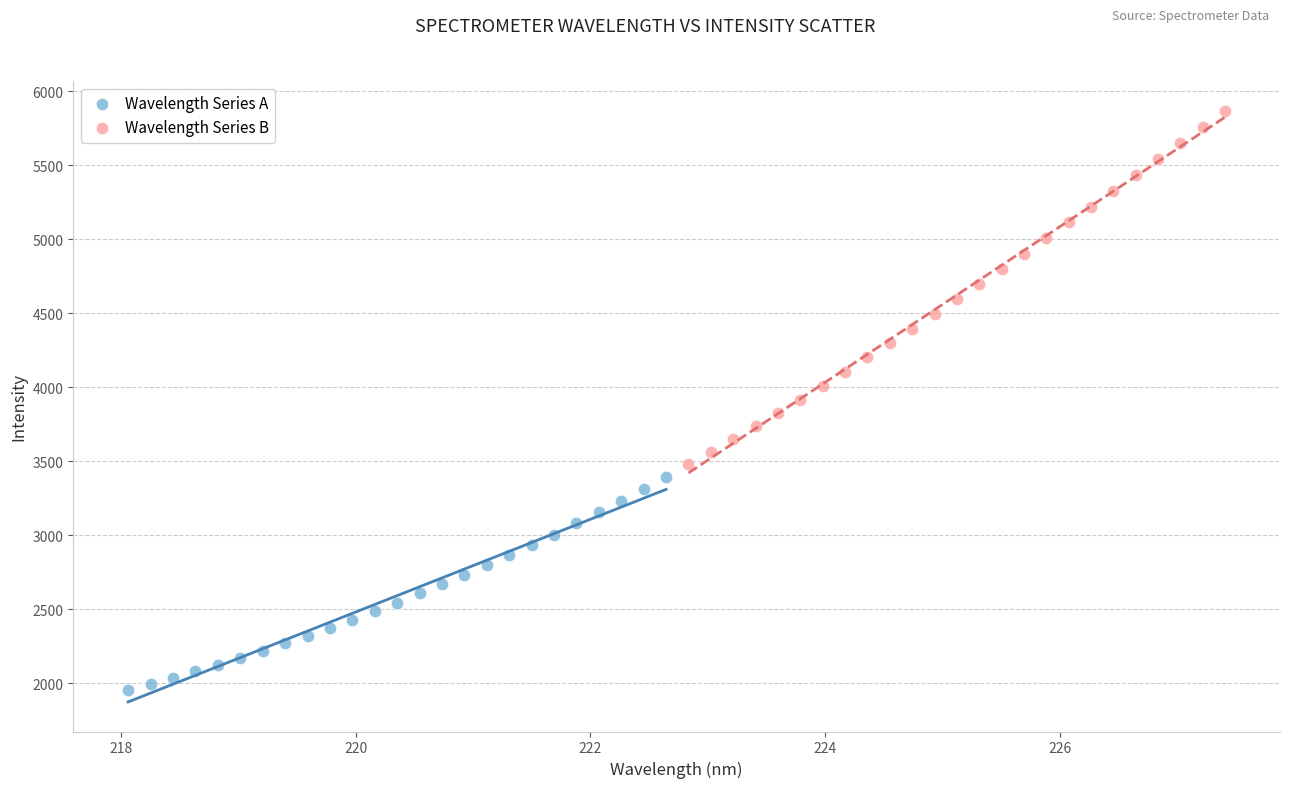

Which series has the largest Y range (max minus min)?

Wavelength Series B